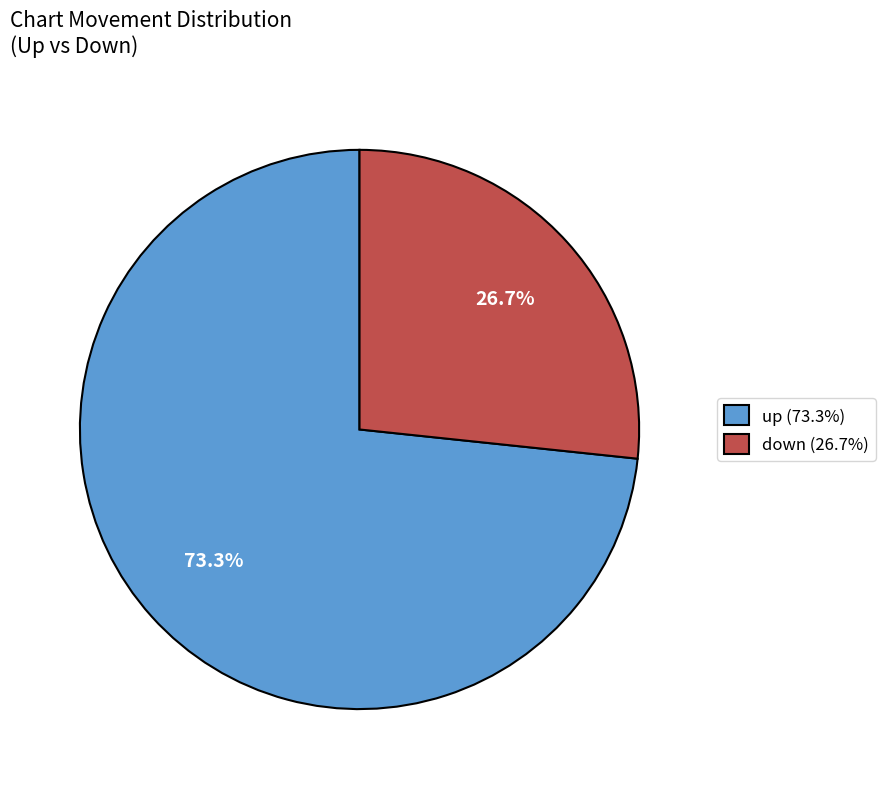

What percentage is the up slice, to the nearest percent?

73%